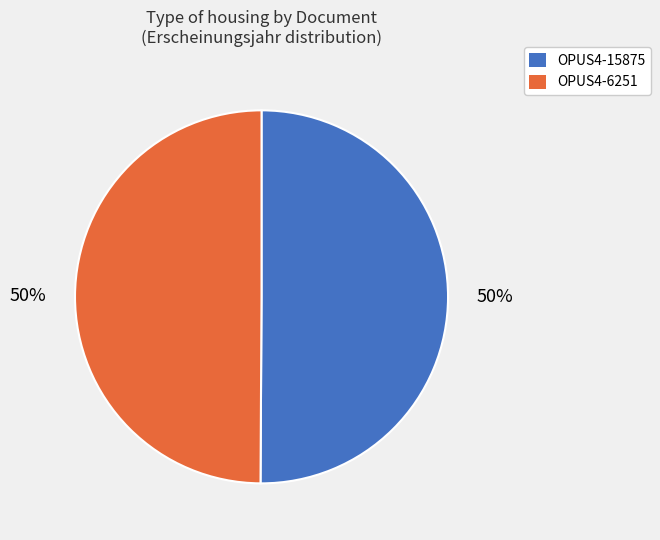

Approximately how many times larger is the value at OPUS4-15875 compared to OPUS4-6251?

1.0